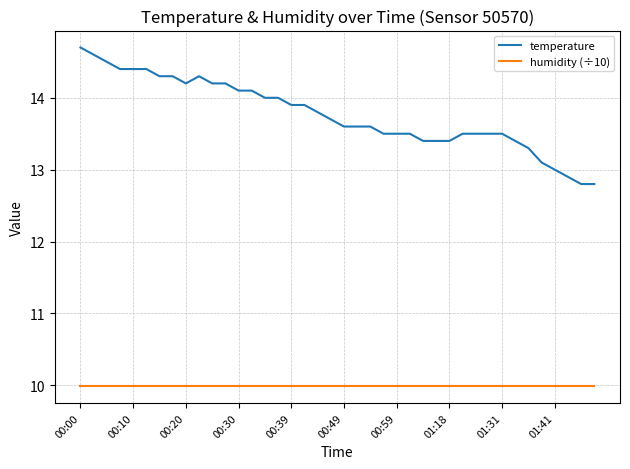

True or false: temperature and humidity (÷10) cross at least once.

False